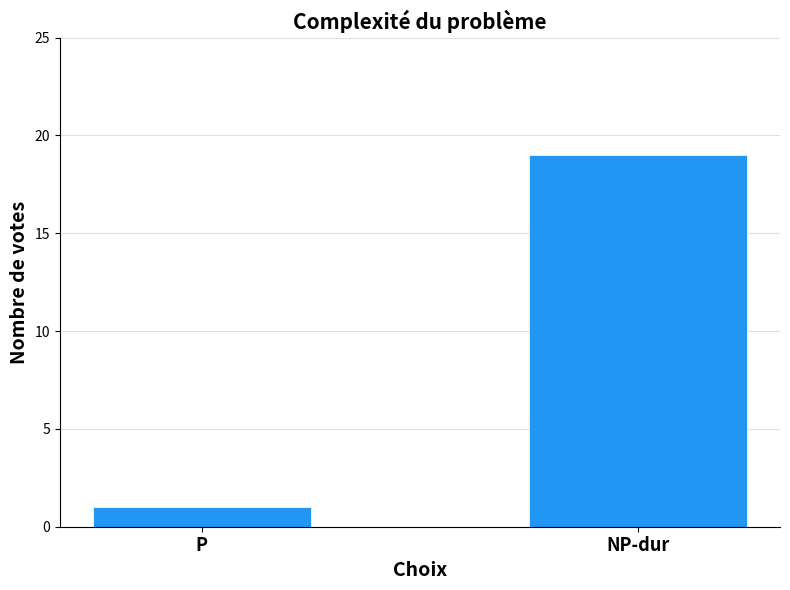

The value at NP-dur is 19. True or false?

True